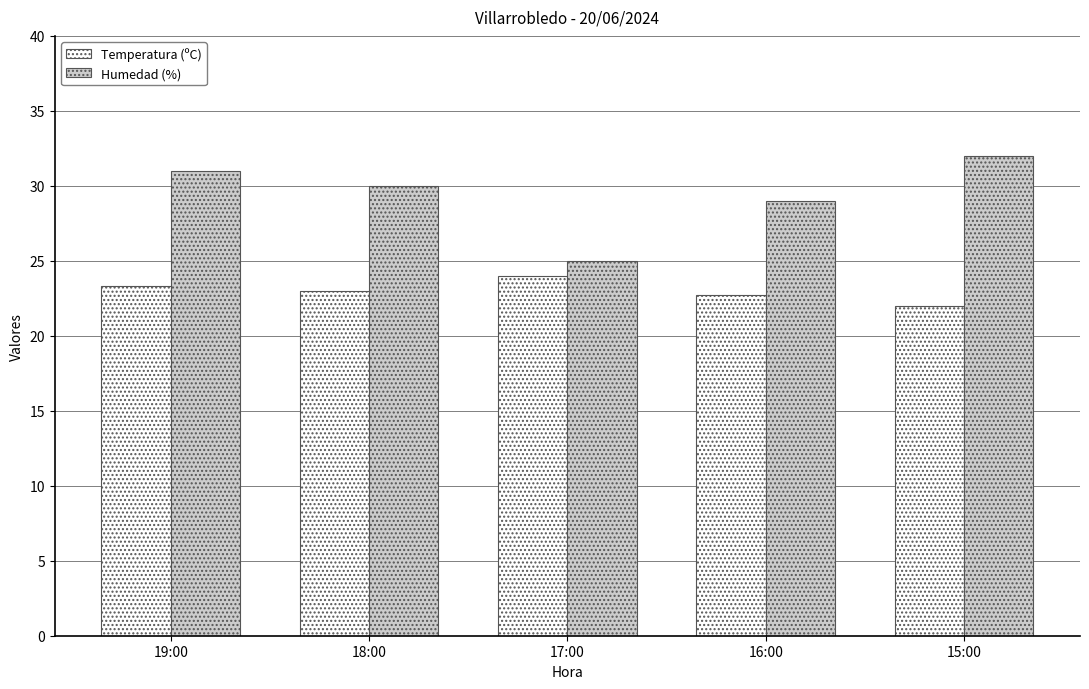

What is the difference between the highest and lowest values at 18:00?

7.0